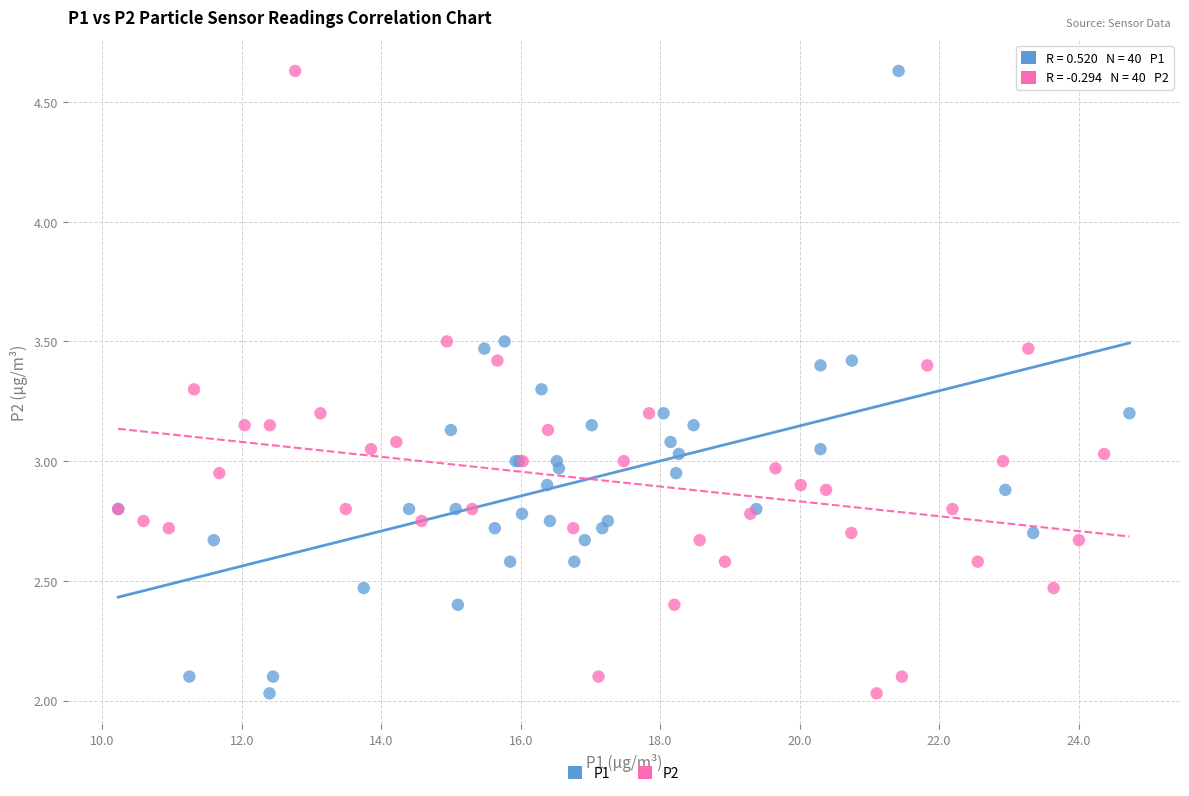

What are all the series names shown in the legend?

P1, P2